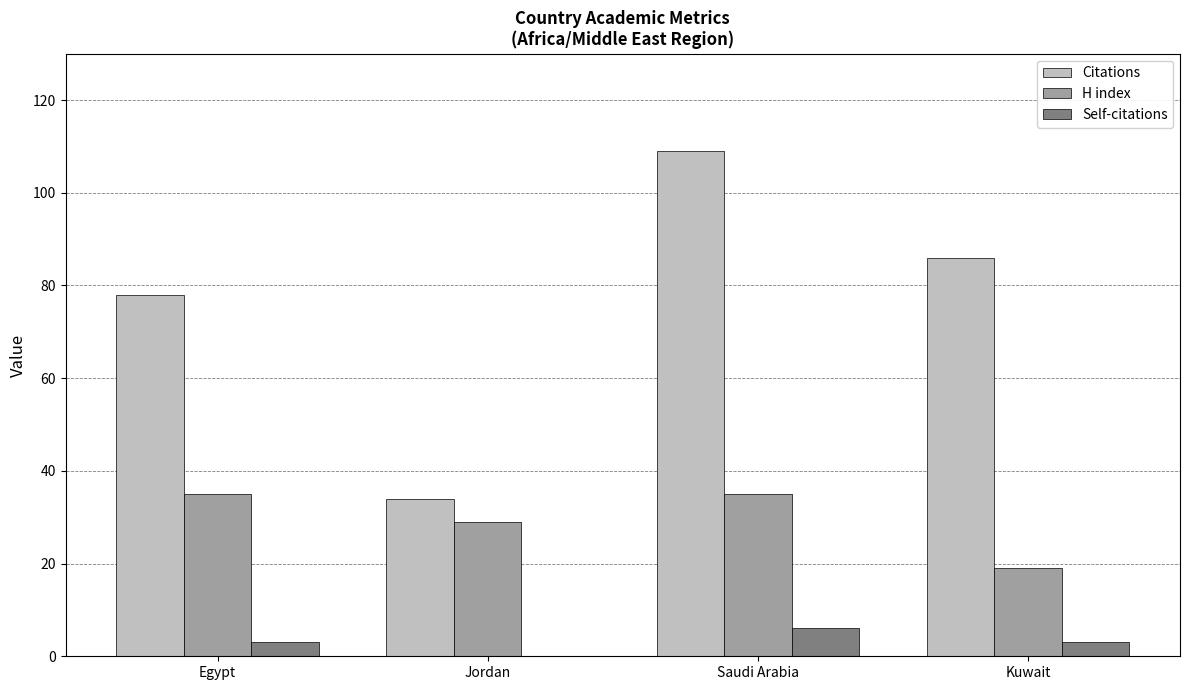

Are the bars grouped side by side (vs. stacked)?

Yes